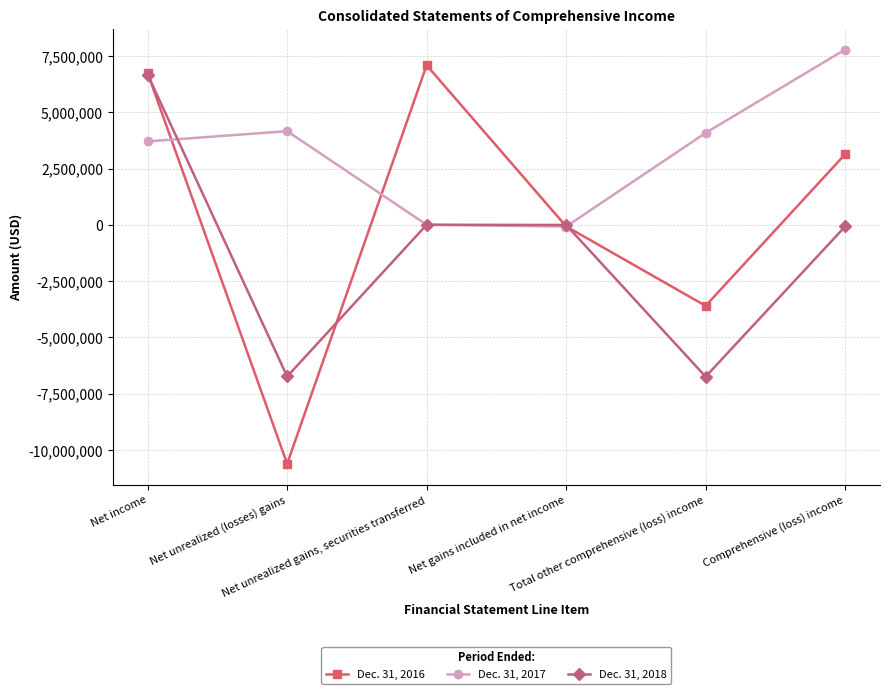

What is the value of the Dec. 31, 2018 point at the 5th from the left?

-6749184